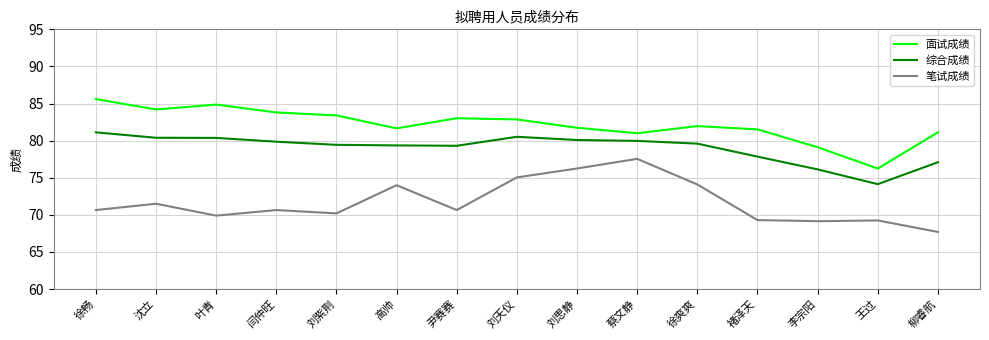

Where does the 面试成绩 series first go above 81?

徐畅